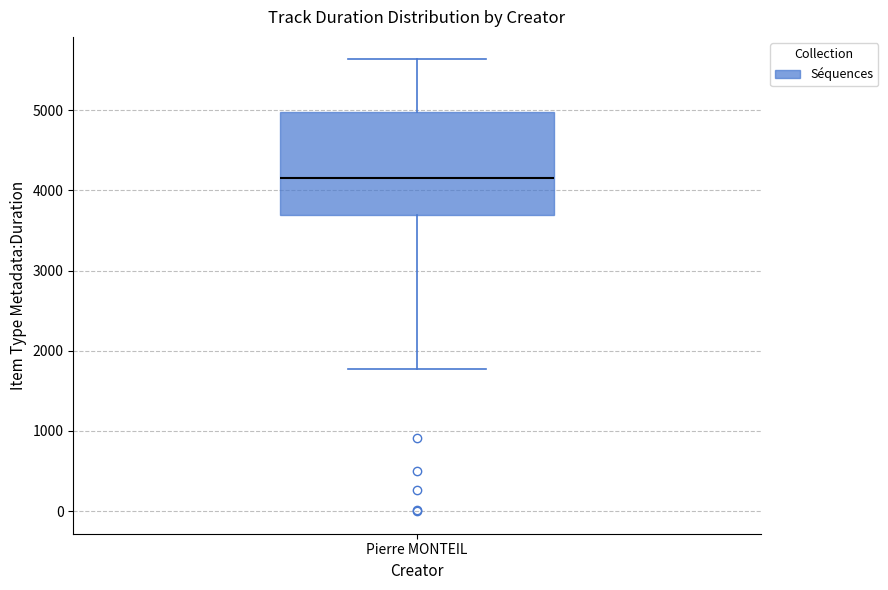

Transcribe this box plot: give where the median line is, the range the box spans, and where the two whiskers end, as read against the y-axis. The values are not printed on the chart, so give them approximately, as read against the axis.

median 4200, box 3700 to 5000, whiskers 1800 to 5600